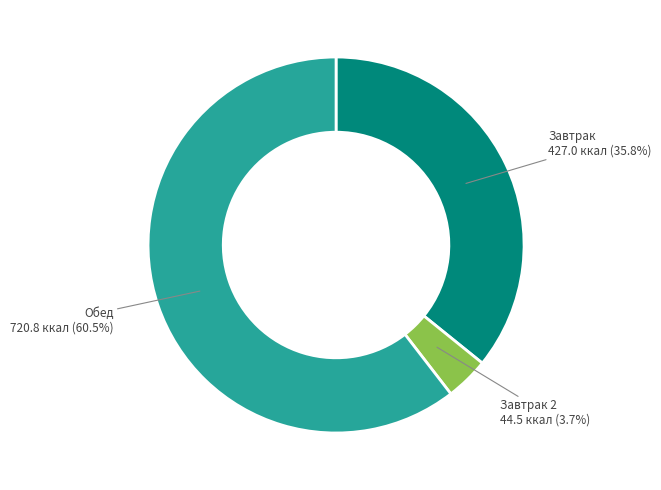

Which category accounts for the majority?

Обед